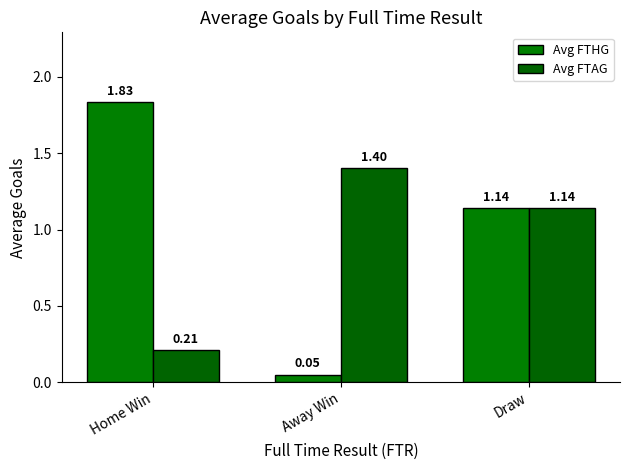

What is the sum of all Avg FTAG values?

2.8